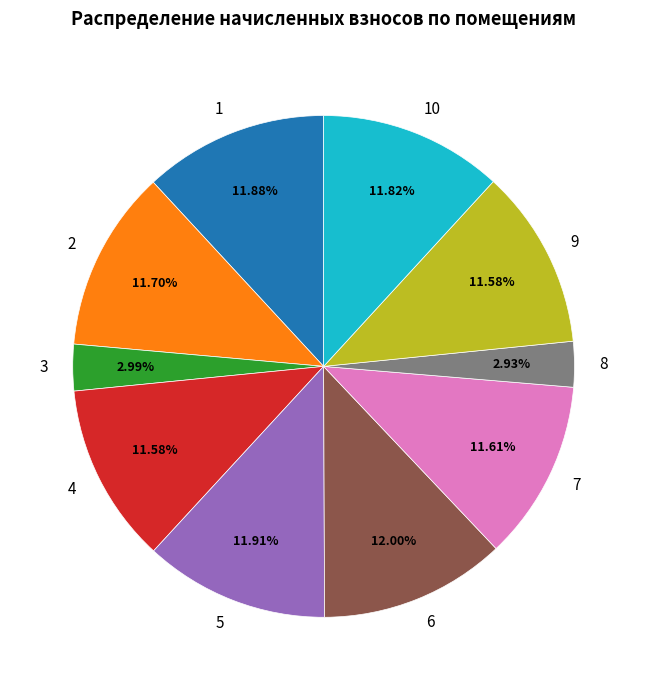

Is there any slice that represents more than half of the pie?

No